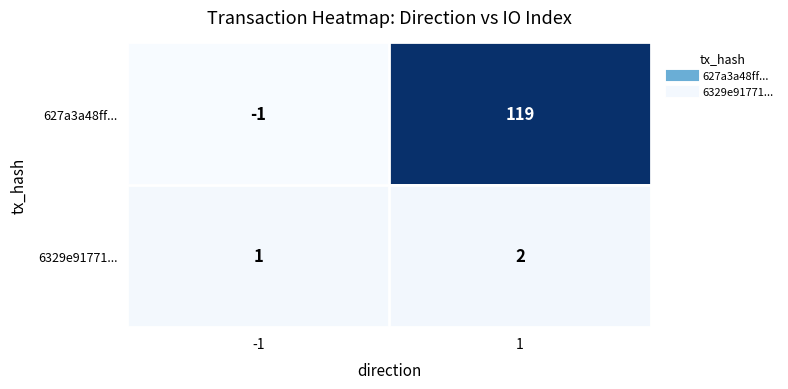

Reading right to left, transcribe all the data shown in this chart.

627a3a48ff...: 1=119	-1=-1
6329e91771...: 1=2	-1=1